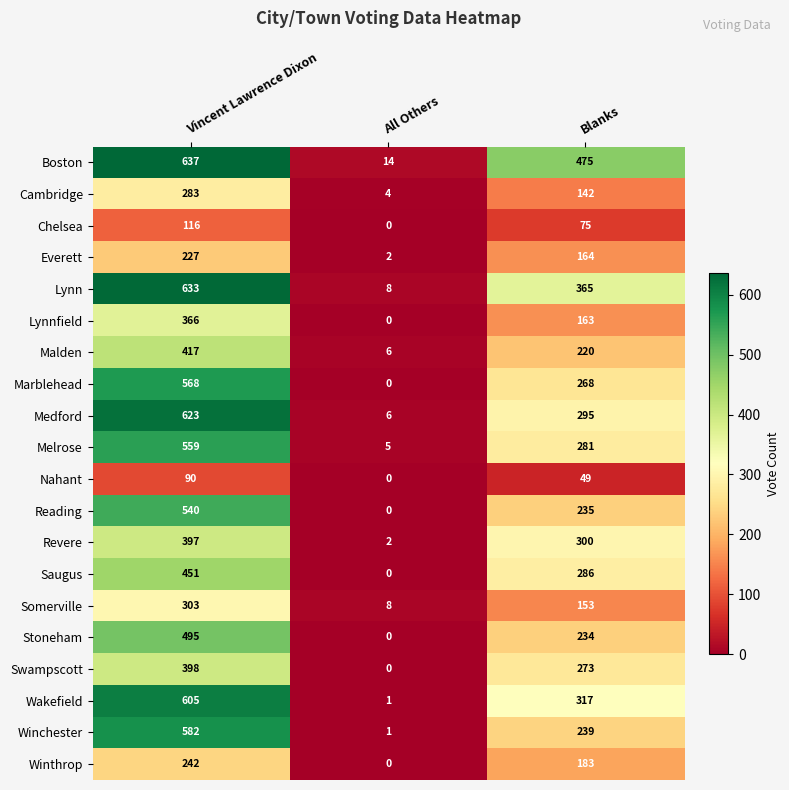

At how many categories does at least one series exceed 74?

2